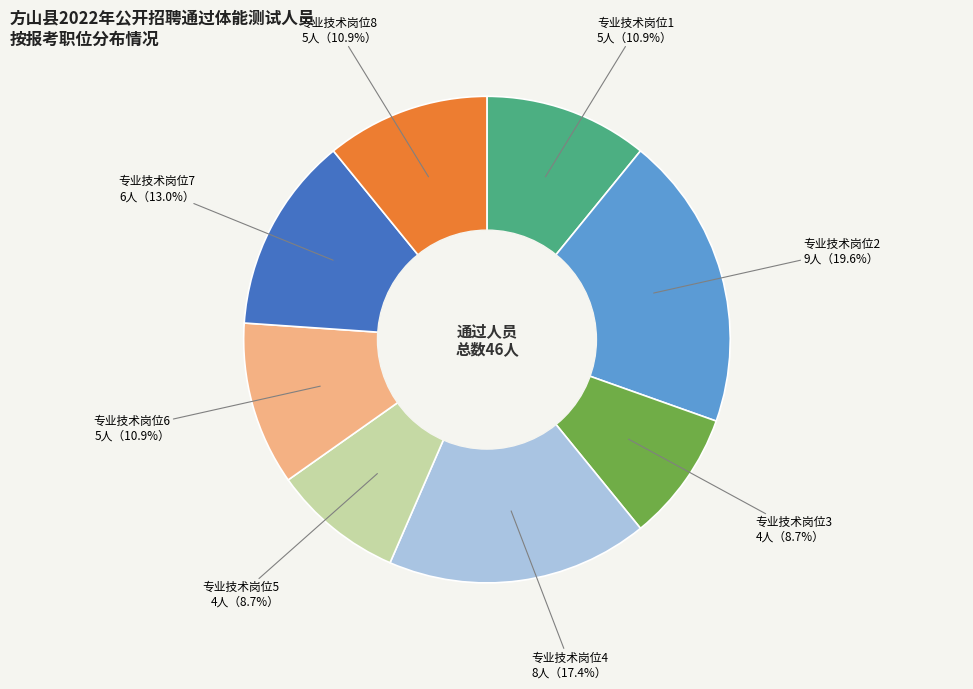

What is the ratio of the value at 专业技术岗位3 to the value at 专业技术岗位6?

0.8